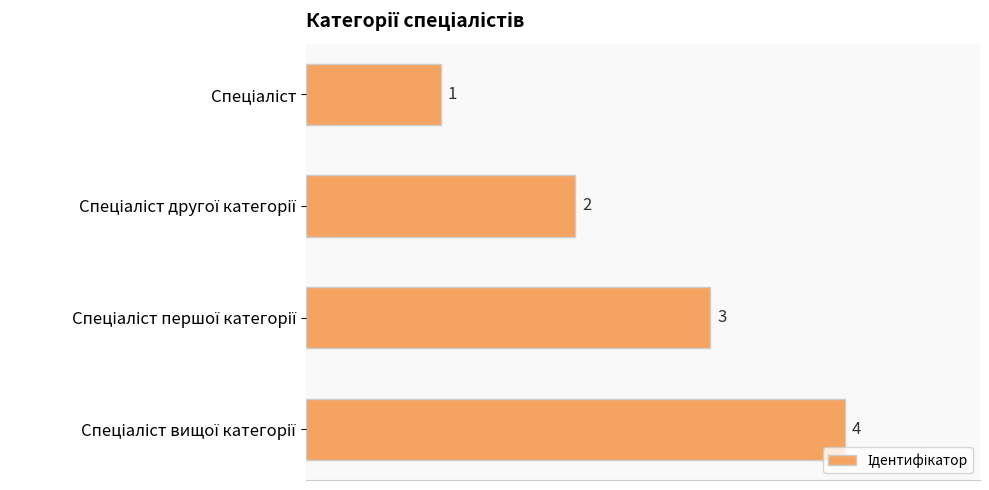

How many series are shown in this chart?

1